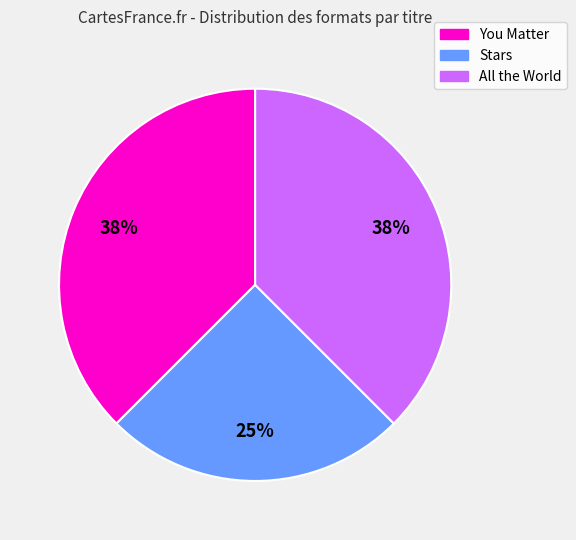

Do Stars and You Matter together represent more than half of the pie?

Yes